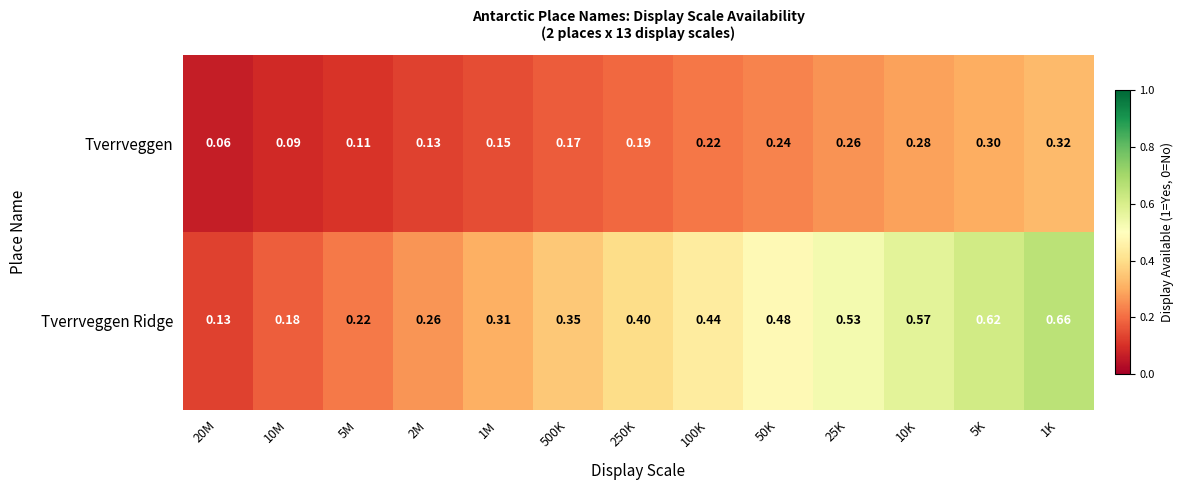

Rank the series by their maximum value, from lowest to highest.

Tverrveggen, Tverrveggen Ridge